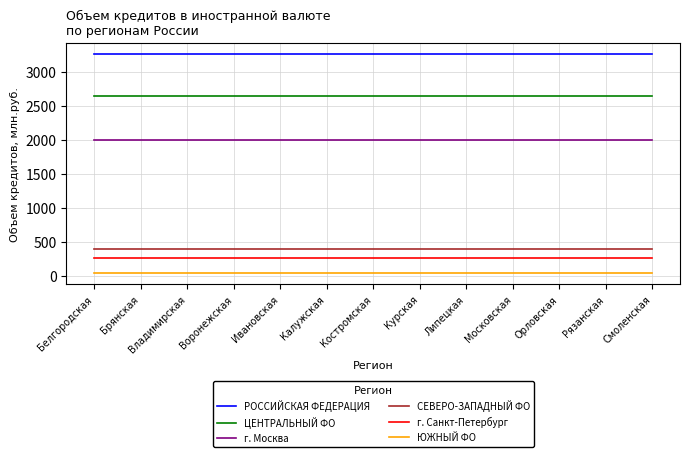

Reading left to right, what are all the values shown in this chart?

РОССИЙСКАЯ ФЕДЕРАЦИЯ: 3262	3262	3262	3262	3262	3262	3262	3262	3262	3262	3262	3262	3262
ЦЕНТРАЛЬНЫЙ ФО: 2639	2639	2639	2639	2639	2639	2639	2639	2639	2639	2639	2639	2639
г. Москва: 1995	1995	1995	1995	1995	1995	1995	1995	1995	1995	1995	1995	1995
СЕВЕРО-ЗАПАДНЫЙ ФО: 407	407	407	407	407	407	407	407	407	407	407	407	407
г. Санкт-Петербург: 263	263	263	263	263	263	263	263	263	263	263	263	263
ЮЖНЫЙ ФО: 42	42	42	42	42	42	42	42	42	42	42	42	42